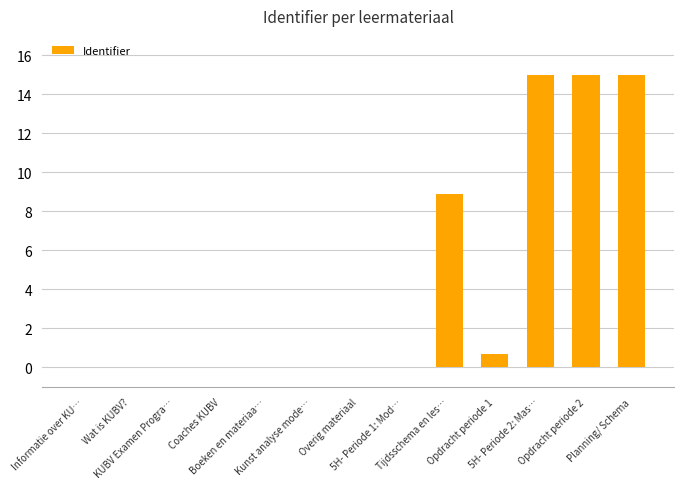

How many data points does each series have?

13